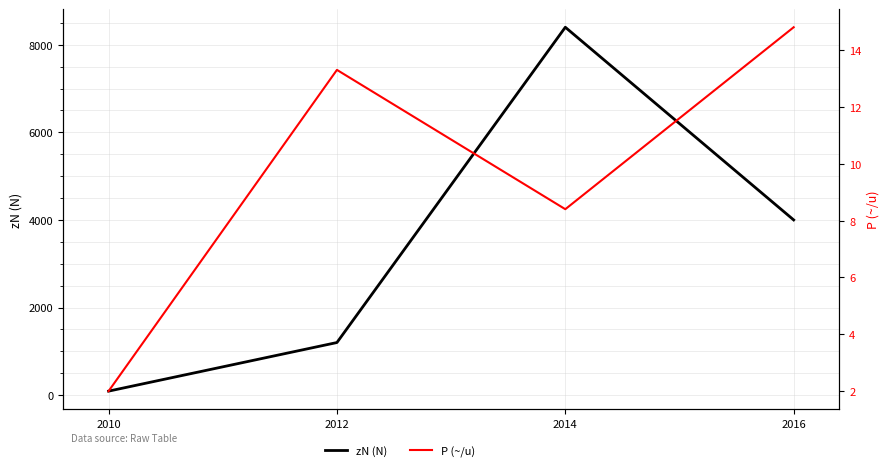

What is the total value across all series at 2016?

4014.8